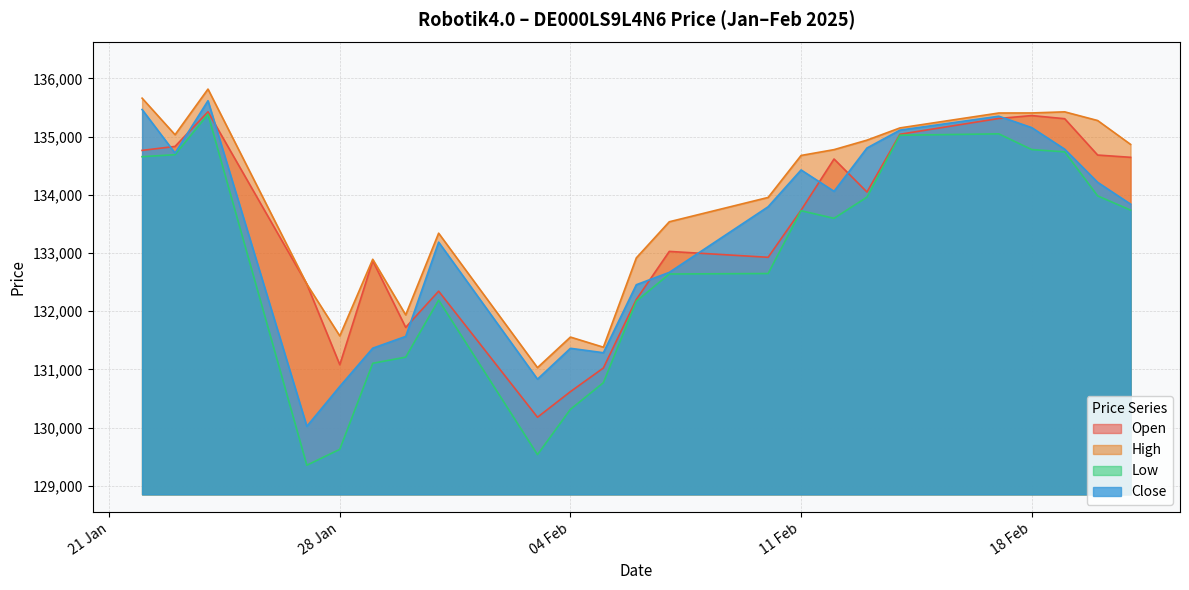

How many lines are shown in the chart?

4